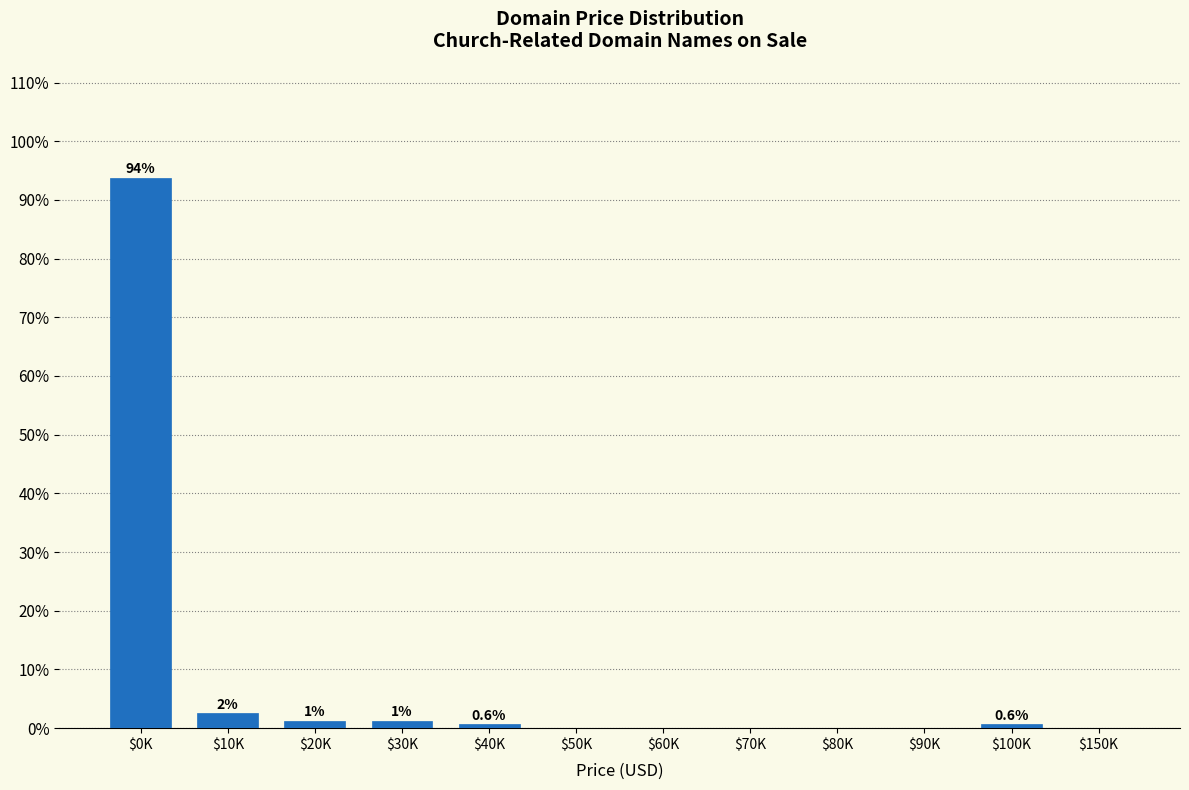

At which category does the chart reach its peak across all series?

$0K